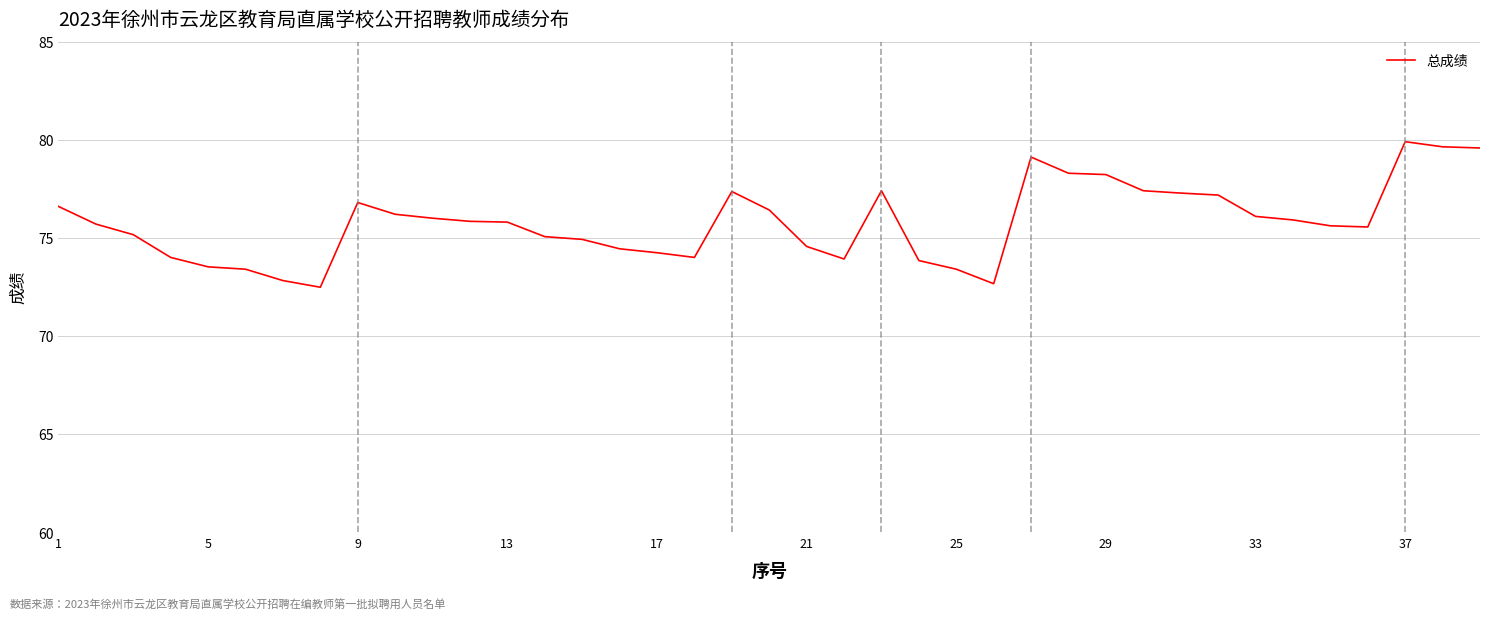

What is the difference between the maximum and minimum values?

7.4